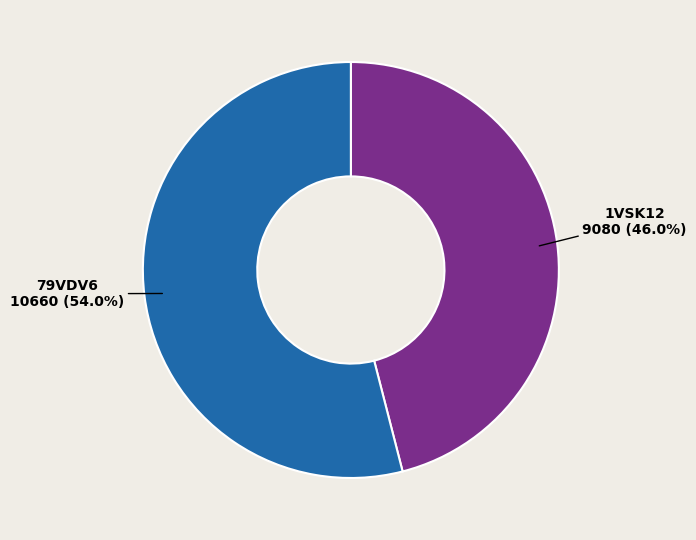

Combined, what portion of the pie is 1VSK12 and 79VDV6?

100.0%